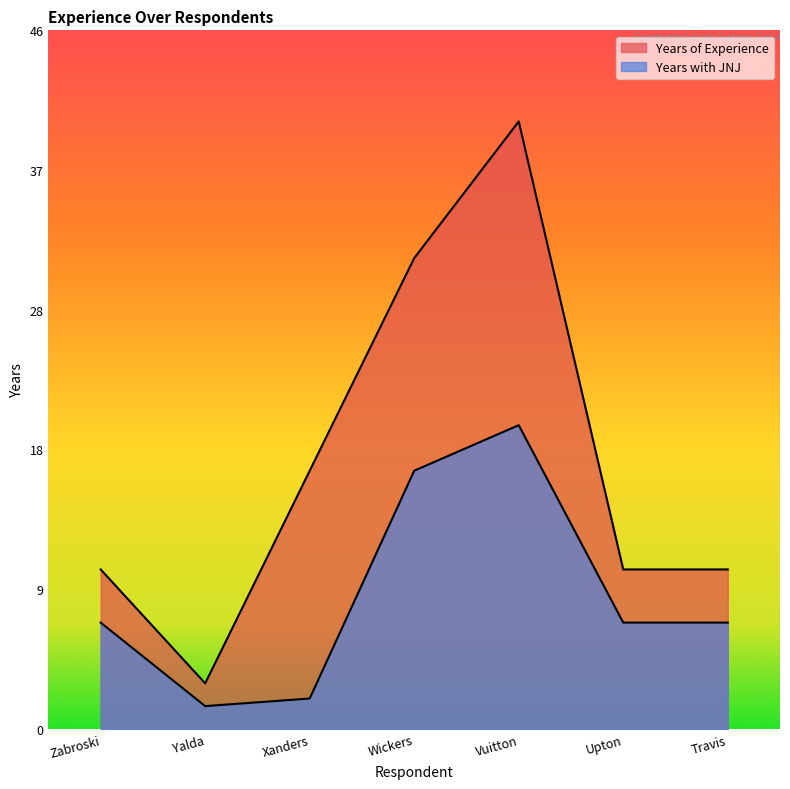

The value of Years of Experience at Upton is 10.5. True or false?

True